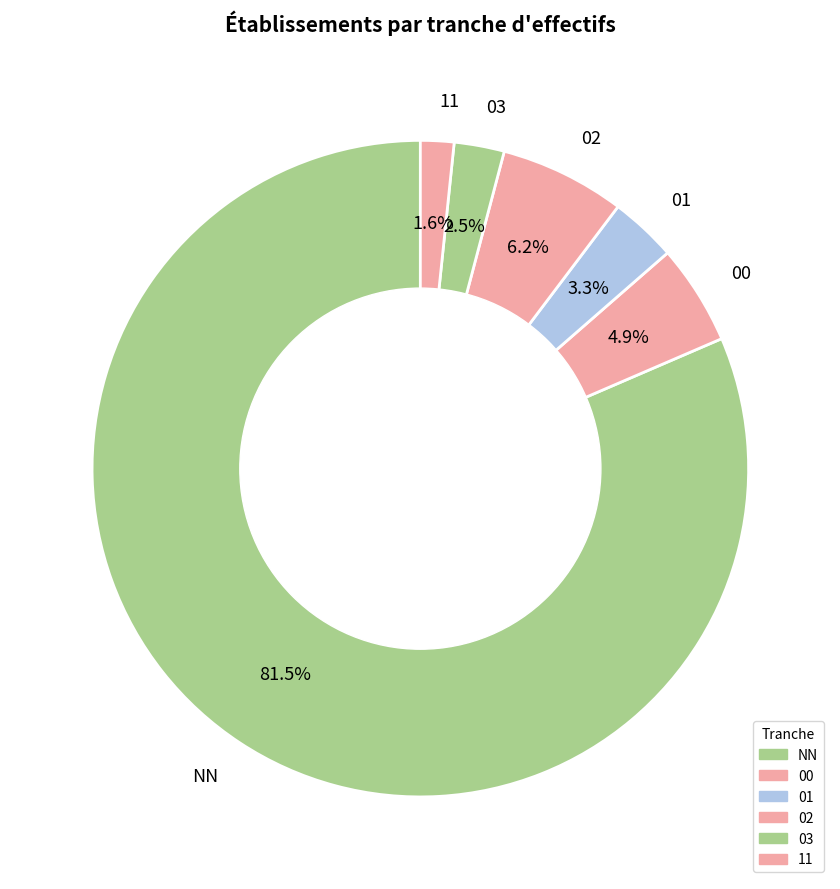

To the nearest percent, what portion does 11 represent?

2%